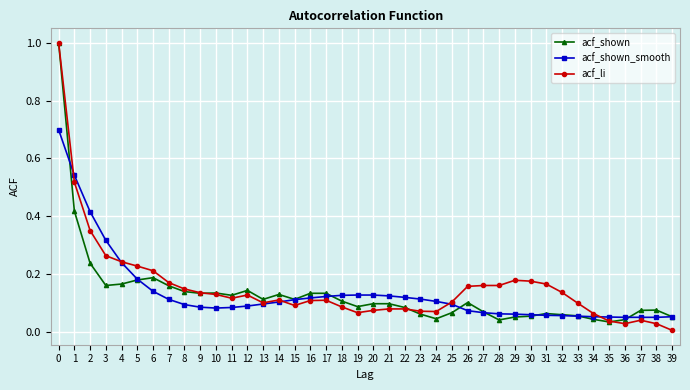

True or false: acf_li has a value of 0.1 at 33.

True